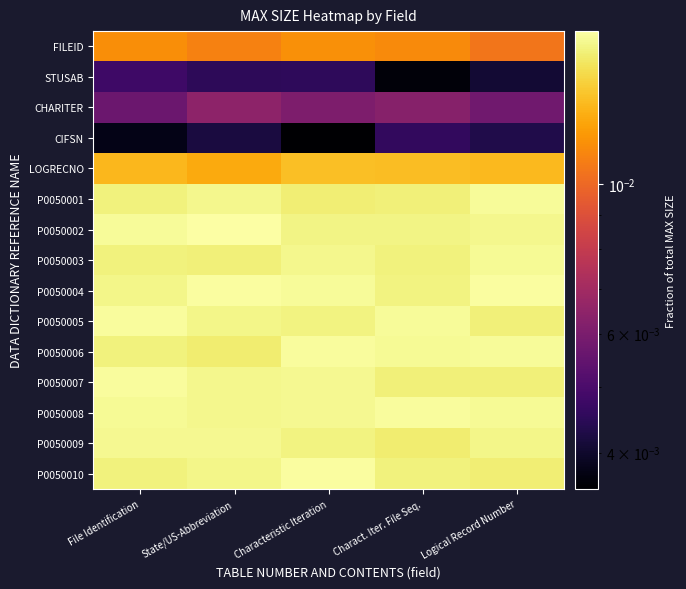

Reading left to right, list all the values displayed in this chart.

FILEID: File Identification=0.0	State/US-Abbreviation=0.0	Characteristic Iteration=0.0	Charact. Iter. File Seq.=0.0	Logical Record Number=0.0
STUSAB: File Identification=0.0	State/US-Abbreviation=0.0	Characteristic Iteration=0.0	Charact. Iter. File Seq.=0.0	Logical Record Number=0.0
CHARITER: File Identification=0.0	State/US-Abbreviation=0.0	Characteristic Iteration=0.0	Charact. Iter. File Seq.=0.0	Logical Record Number=0.0
CIFSN: File Identification=0.0	State/US-Abbreviation=0.0	Characteristic Iteration=0.0	Charact. Iter. File Seq.=0.0	Logical Record Number=0.0
LOGRECNO: File Identification=0.0	State/US-Abbreviation=0.0	Characteristic Iteration=0.0	Charact. Iter. File Seq.=0.0	Logical Record Number=0.0
P0050001: File Identification=0.0	State/US-Abbreviation=0.0	Characteristic Iteration=0.0	Charact. Iter. File Seq.=0.0	Logical Record Number=0.0
P0050002: File Identification=0.0	State/US-Abbreviation=0.0	Characteristic Iteration=0.0	Charact. Iter. File Seq.=0.0	Logical Record Number=0.0
P0050003: File Identification=0.0	State/US-Abbreviation=0.0	Characteristic Iteration=0.0	Charact. Iter. File Seq.=0.0	Logical Record Number=0.0
P0050004: File Identification=0.0	State/US-Abbreviation=0.0	Characteristic Iteration=0.0	Charact. Iter. File Seq.=0.0	Logical Record Number=0.0
P0050005: File Identification=0.0	State/US-Abbreviation=0.0	Characteristic Iteration=0.0	Charact. Iter. File Seq.=0.0	Logical Record Number=0.0
P0050006: File Identification=0.0	State/US-Abbreviation=0.0	Characteristic Iteration=0.0	Charact. Iter. File Seq.=0.0	Logical Record Number=0.0
P0050007: File Identification=0.0	State/US-Abbreviation=0.0	Characteristic Iteration=0.0	Charact. Iter. File Seq.=0.0	Logical Record Number=0.0
P0050008: File Identification=0.0	State/US-Abbreviation=0.0	Characteristic Iteration=0.0	Charact. Iter. File Seq.=0.0	Logical Record Number=0.0
P0050009: File Identification=0.0	State/US-Abbreviation=0.0	Characteristic Iteration=0.0	Charact. Iter. File Seq.=0.0	Logical Record Number=0.0
P0050010: File Identification=0.0	State/US-Abbreviation=0.0	Characteristic Iteration=0.0	Charact. Iter. File Seq.=0.0	Logical Record Number=0.0